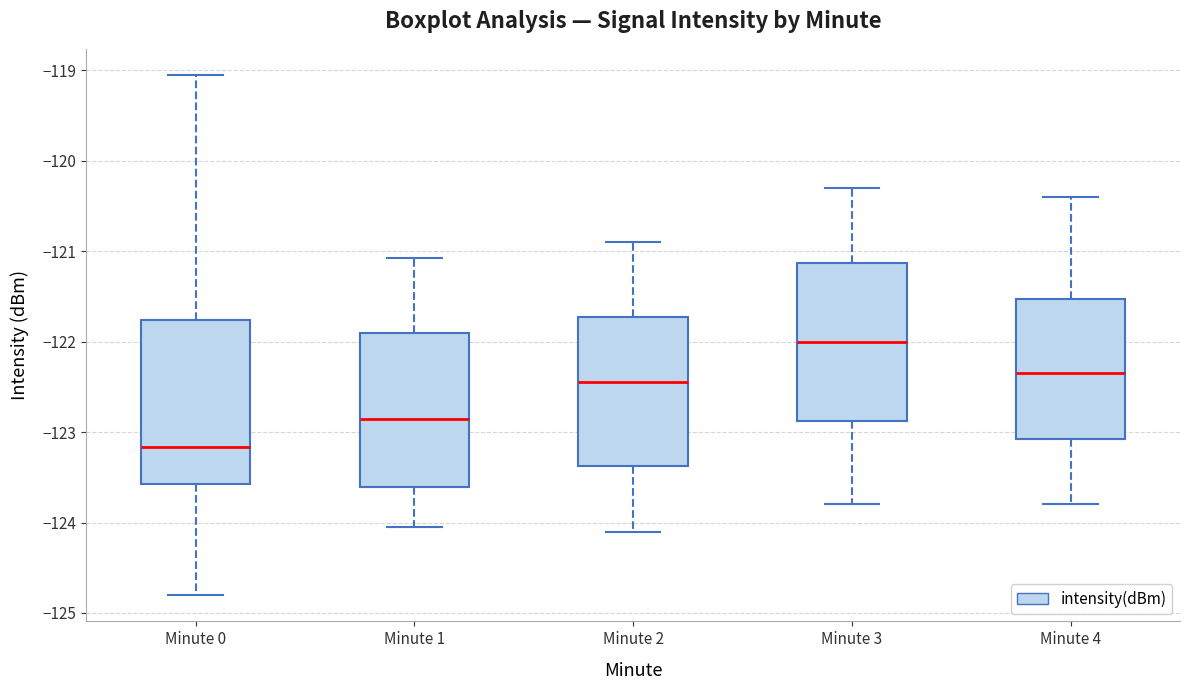

Reading left to right, read every box against the y-axis: the position of its median line, the range the box covers, and the ends of its whiskers. The values are not printed on the chart, so give them approximately, as read against the axis.

Minute 0: median -123.2, box -123.6 to -121.8, whiskers -124.8 to -119.0
Minute 1: median -122.9, box -123.6 to -121.9, whiskers -124.1 to -121.1
Minute 2: median -122.4, box -123.4 to -121.7, whiskers -124.1 to -120.9
Minute 3: median -122.0, box -122.9 to -121.1, whiskers -123.8 to -120.3
Minute 4: median -122.3, box -123.1 to -121.5, whiskers -123.8 to -120.4